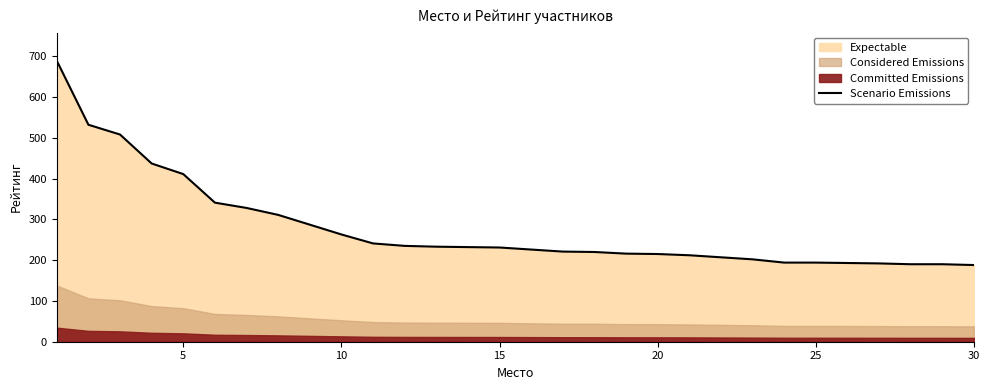

True or false: there are more than 0 points higher than both neighbors.

False